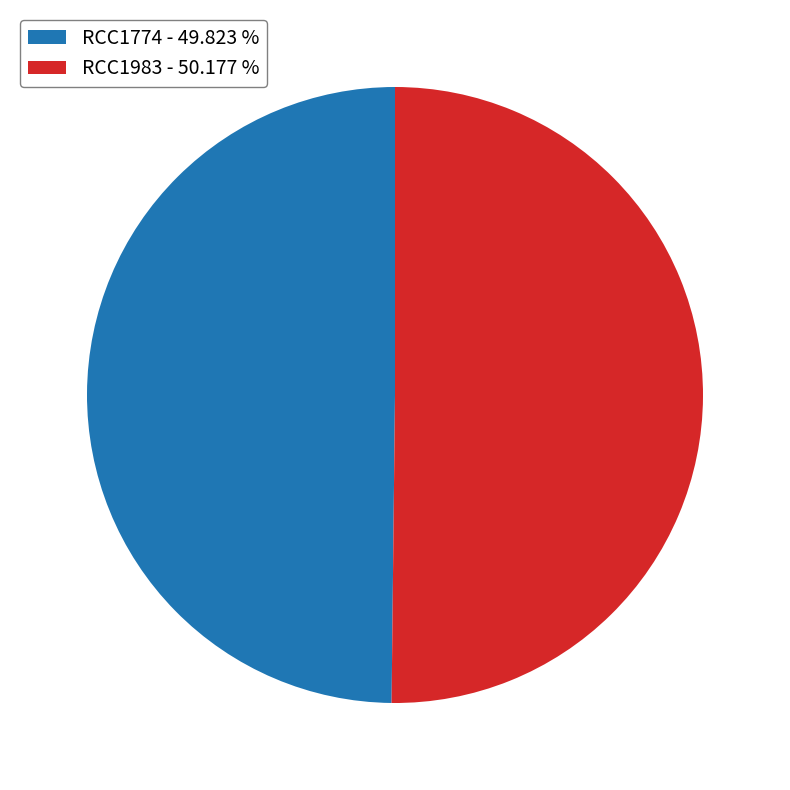

Do RCC1983 - 50.177 % and RCC1774 - 49.823 % together represent more than half of the pie?

Yes